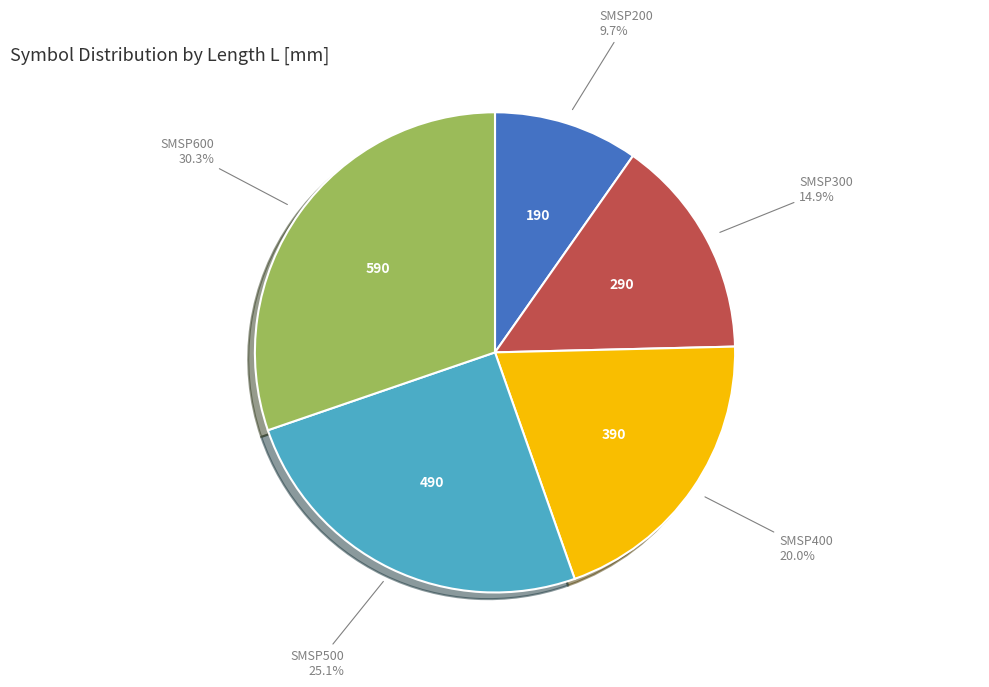

True or false: SMSP400 accounts for 28% of the total.

False